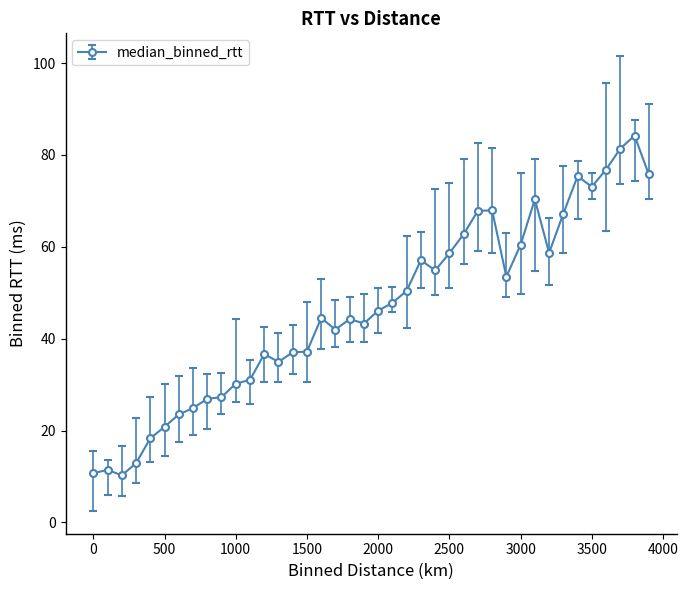

What is the sum of all values?

1858.2